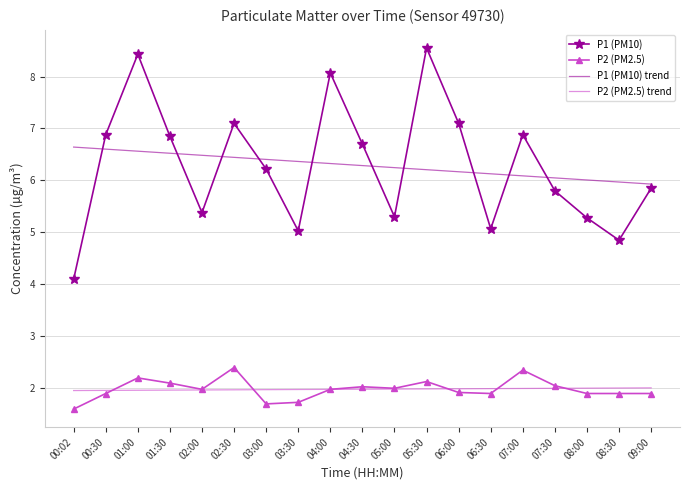

What is the total value across all series at 03:30?

15.1